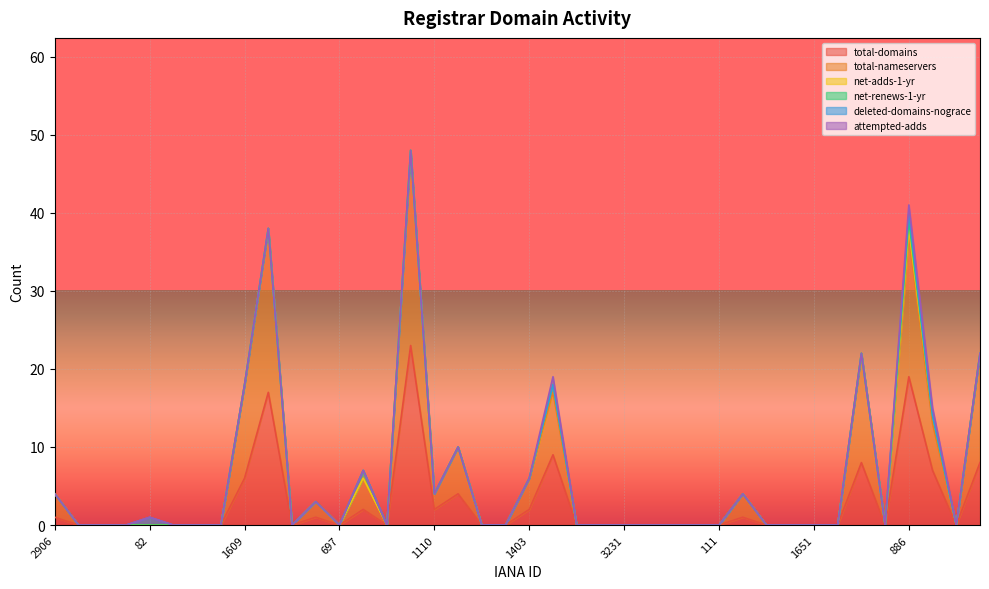

Does the chart display data point markers on the line(s)?

No